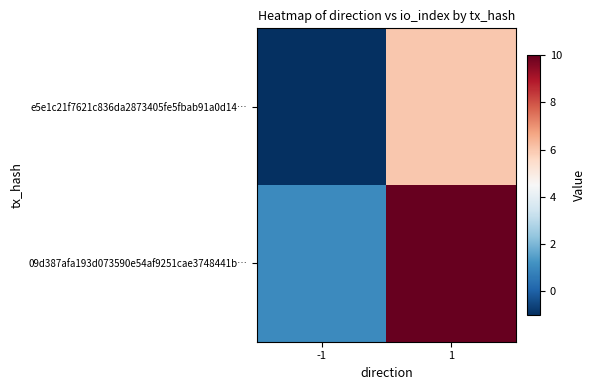

Rank the series by their maximum value, from lowest to highest.

e5e1c21f7621c836da2873405fe5fbab91a0d14…, 09d387afa193d073590e54af9251cae3748441b…